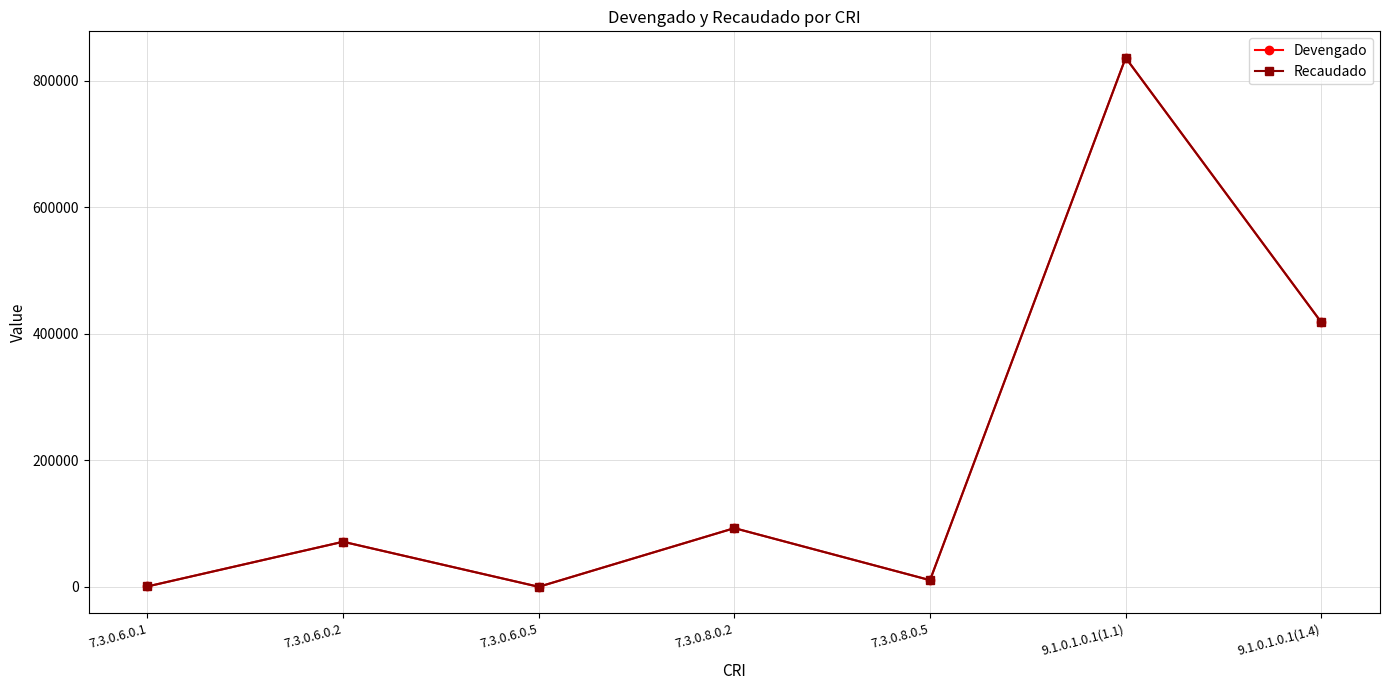

Where is Devengado nearest to the value 418076?

9.1.0.1.0.1(1.4)